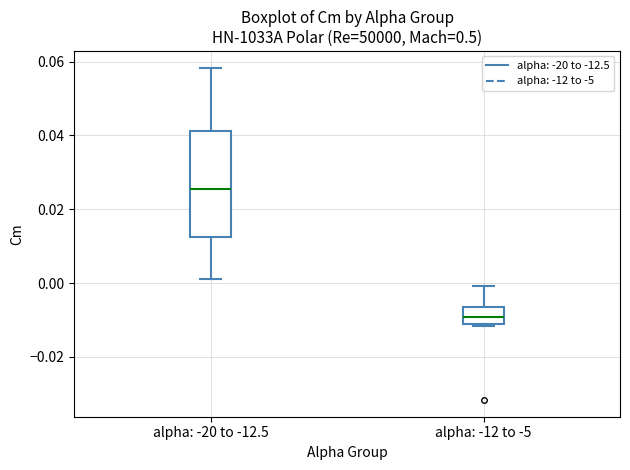

Reading left to right, read every box against the y-axis: the position of its median line, the range the box covers, and the ends of its whiskers. The values are not printed on the chart, so give them approximately, as read against the axis.

alpha: -20 to -12.5: median 0.026, box 0.012 to 0.042, whiskers 0.002 to 0.058
alpha: -12 to -5: median -0.010 (inside the box), box -0.010 to -0.006, whiskers -0.012 to 0.000